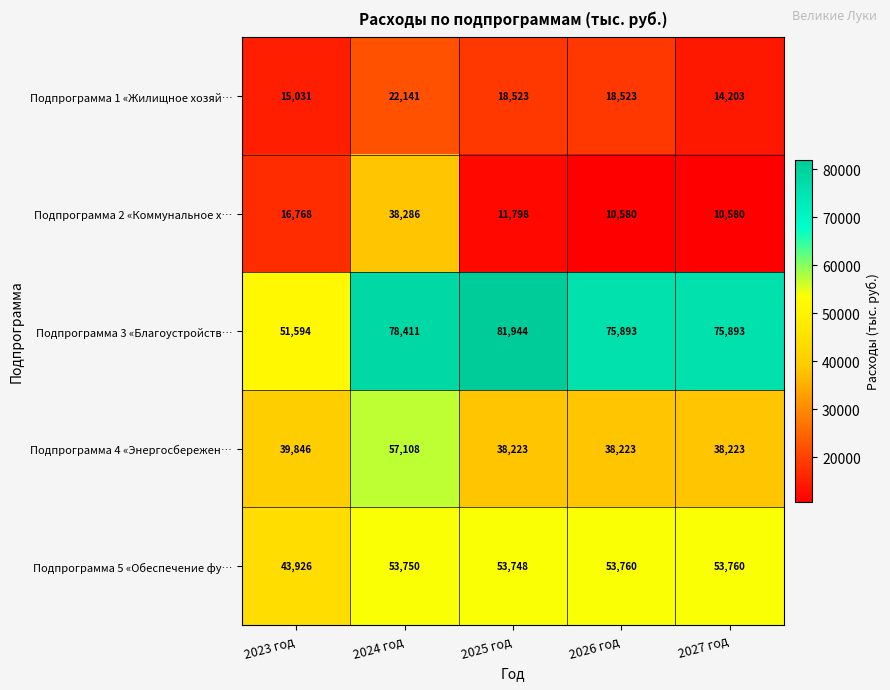

What is the smallest value displayed?

10580